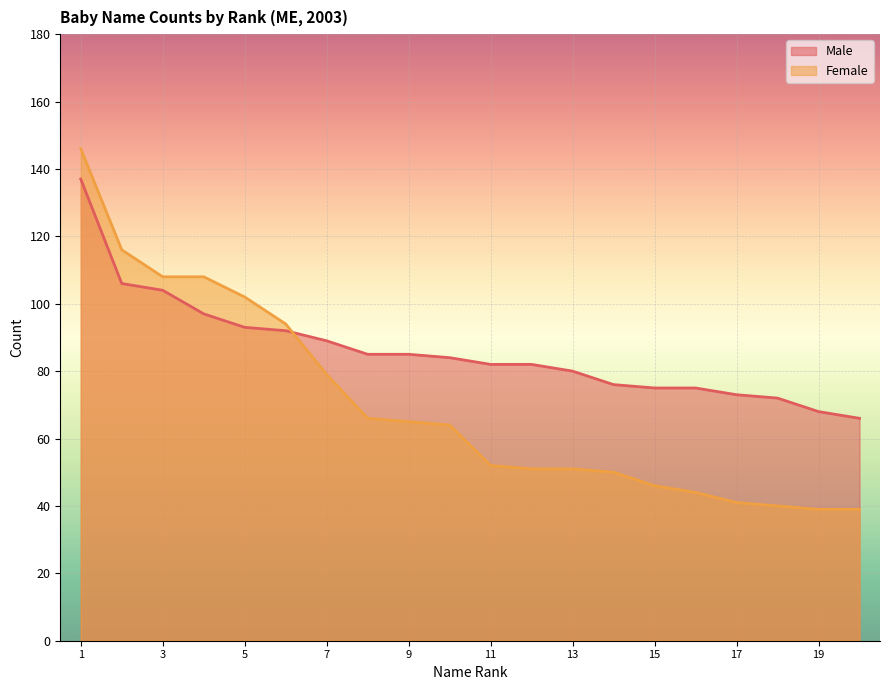

Reading left to right, what are all the values shown in this chart?

Male: 137	106	104	97	93	92	89	85	85	84	82	82	80	76	75	75	73	72	68	66
Female: 146	116	108	108	102	94	79	66	65	64	52	51	51	50	46	44	41	40	39	39